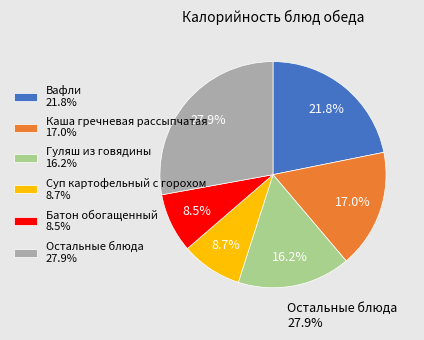

How much of the chart is everything except Остальные блюда 27.9%?

72.1%